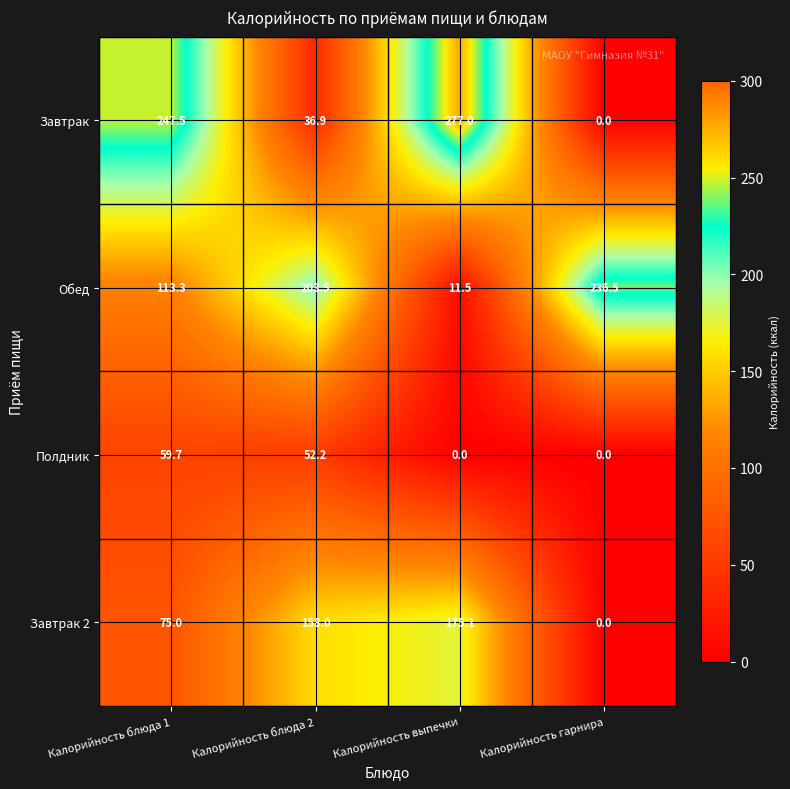

Between Калорийность выпечки and Калорийность гарнира, which series saw the biggest shift?

Завтрак